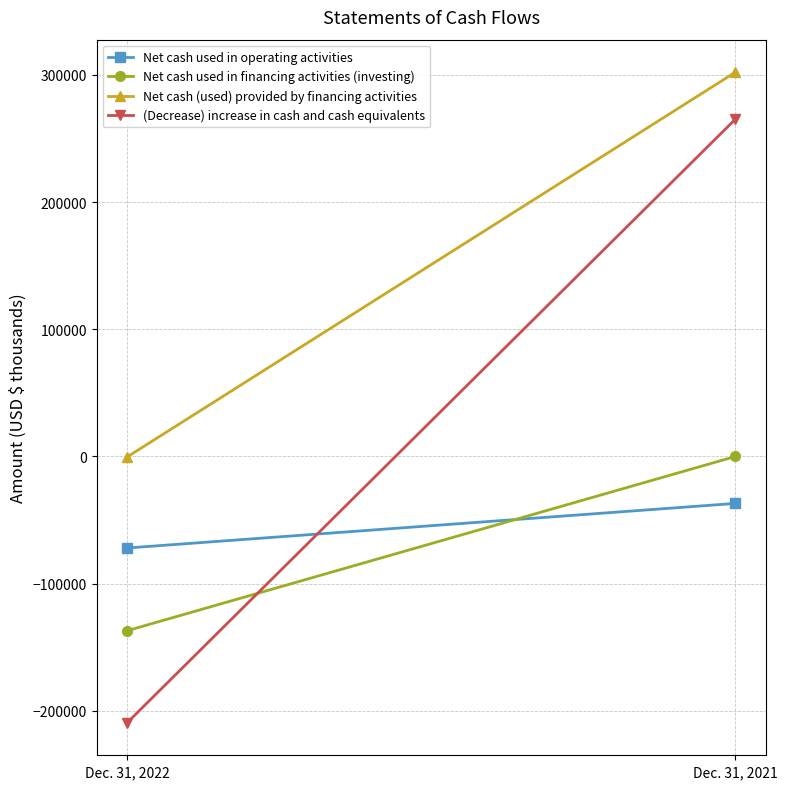

Which series changed the most between Dec. 31, 2022 and Dec. 31, 2021?

(Decrease) increase in cash and cash equivalents